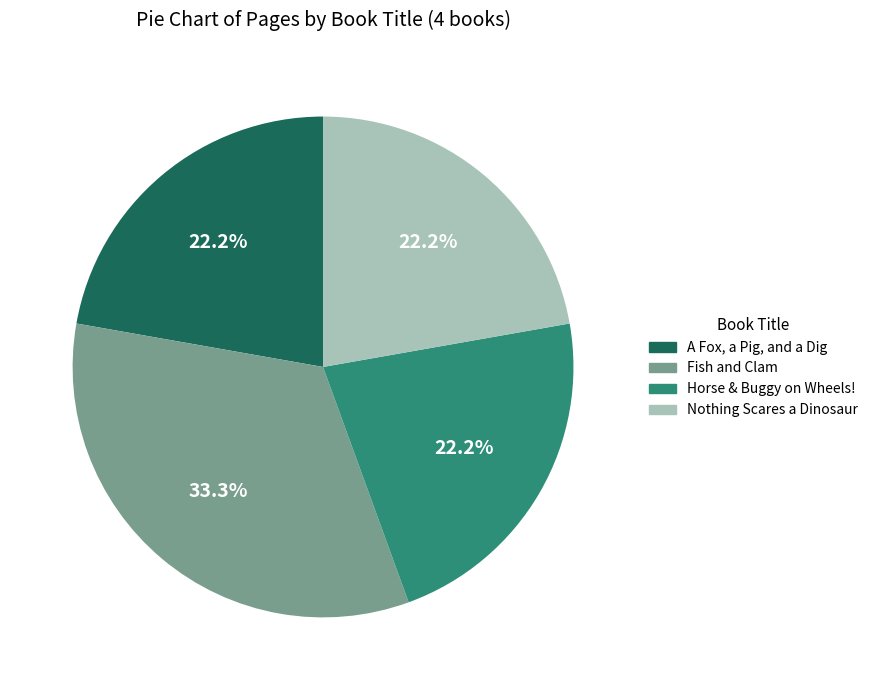

Which slice is the largest?

Fish and Clam